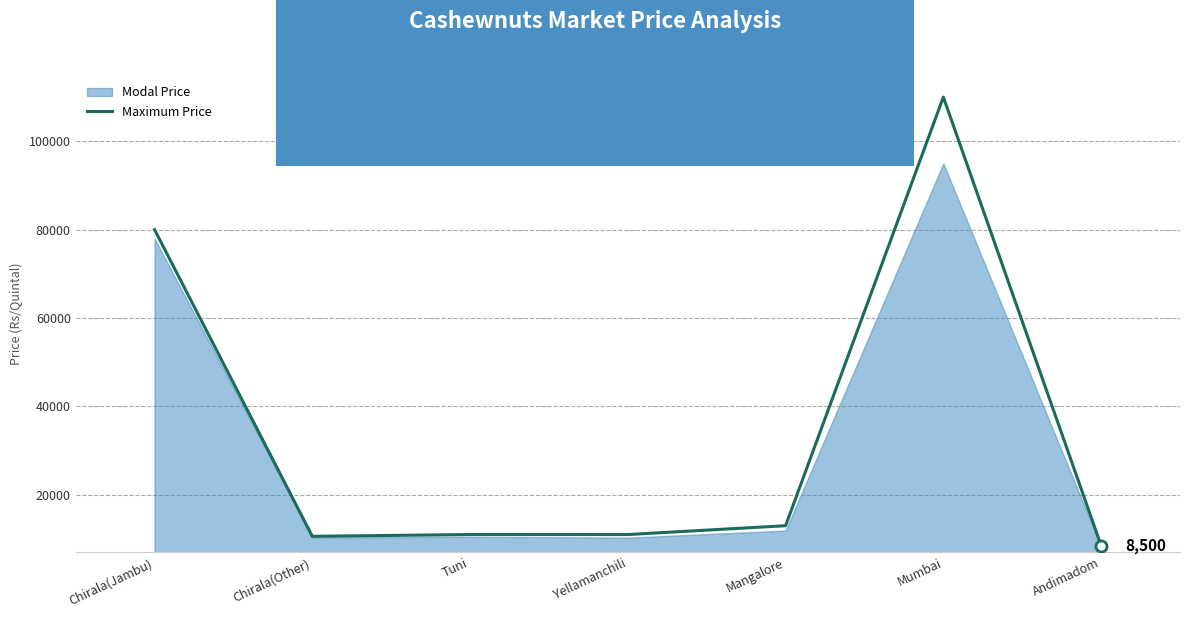

Rank the categories by value from highest to lowest.

Mumbai, Chirala(Jambu), Mangalore, Tuni, Yellamanchili, Chirala(Other), Andimadom